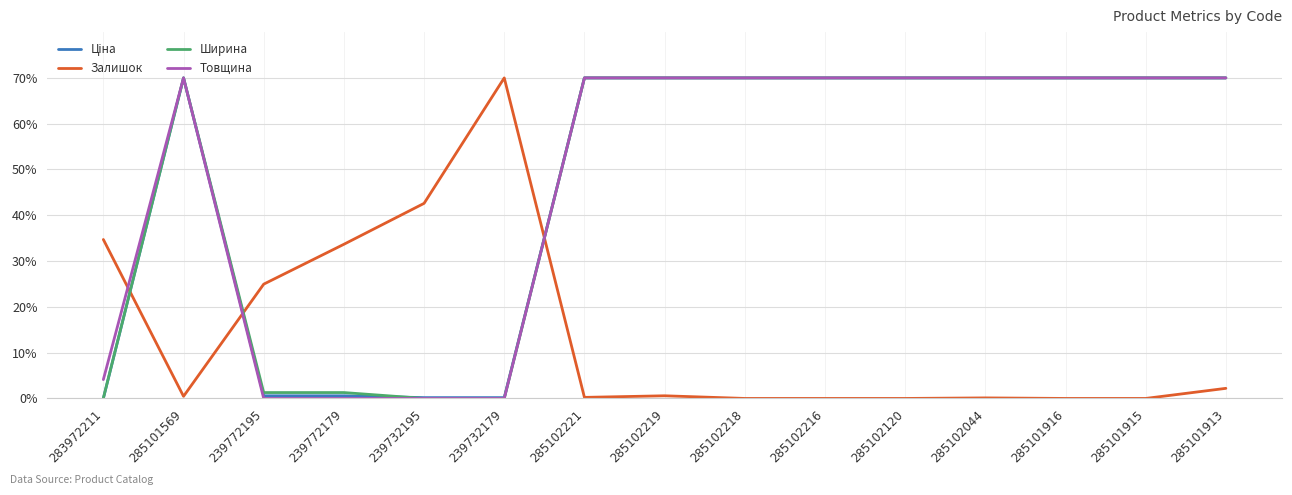

Where do Товщина and Залишок first cross each other?

283972211 and 285101569